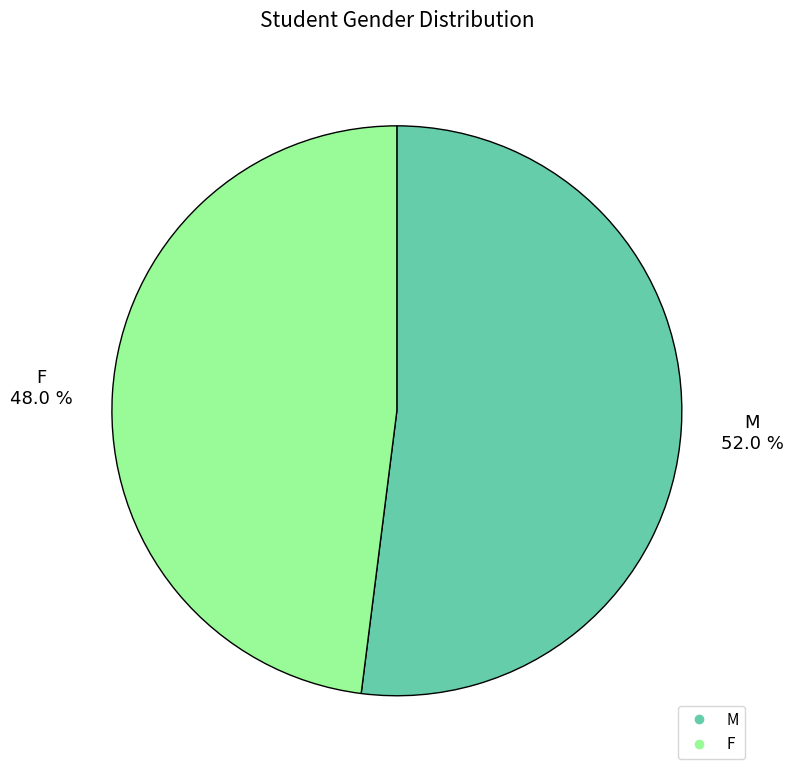

Does M represent more than half of the total?

Yes